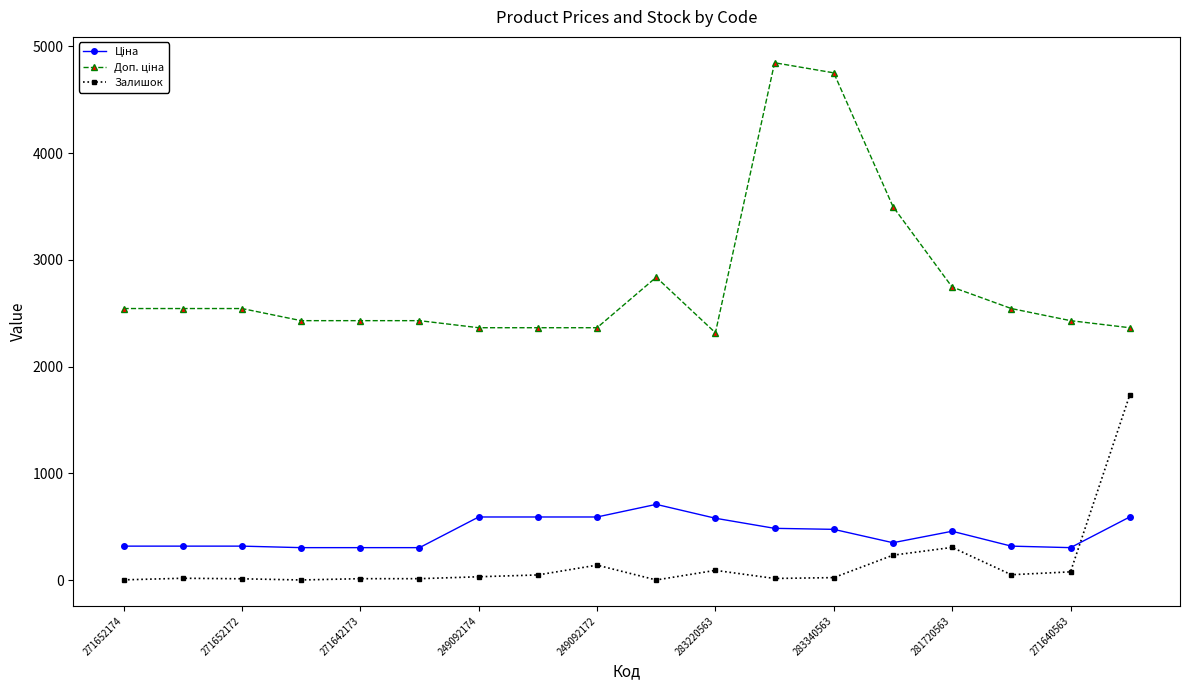

What is the difference between the maximum and second lowest values in the Залишок series?

1731.0